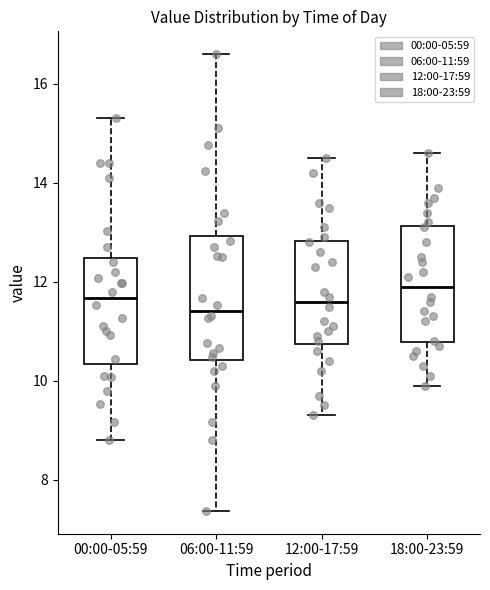

Reading left to right, read every box against the y-axis: the position of its median line, the range the box covers, and the ends of its whiskers. The values are not printed on the chart, so give them approximately, as read against the axis.

00:00-05:59: median 11.6, box 10.4 to 12.4, whiskers 8.8 to 15.4
06:00-11:59: median 11.4, box 10.4 to 13.0, whiskers 7.4 to 16.6
12:00-17:59: median 11.6, box 10.8 to 12.8, whiskers 9.4 to 14.6
18:00-23:59: median 12.0, box 10.8 to 13.2, whiskers 10.0 to 14.6